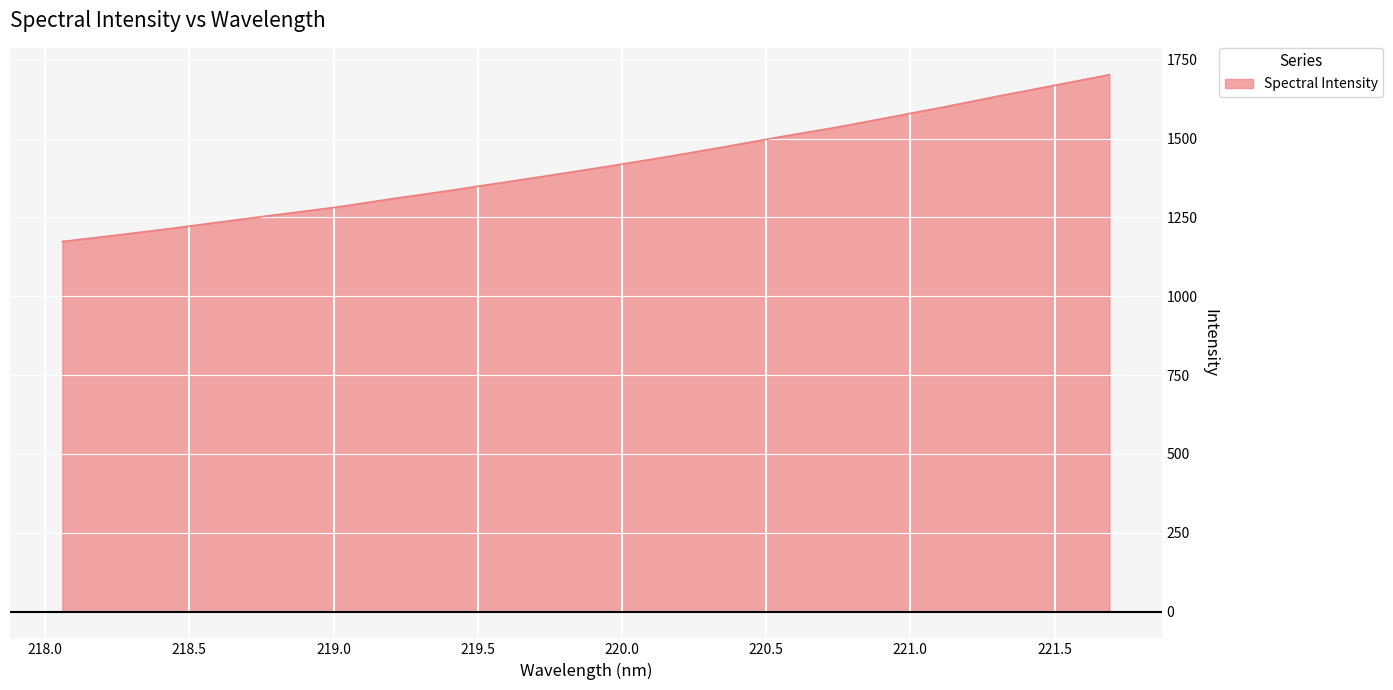

What is the difference between the maximum and minimum values?

529.2